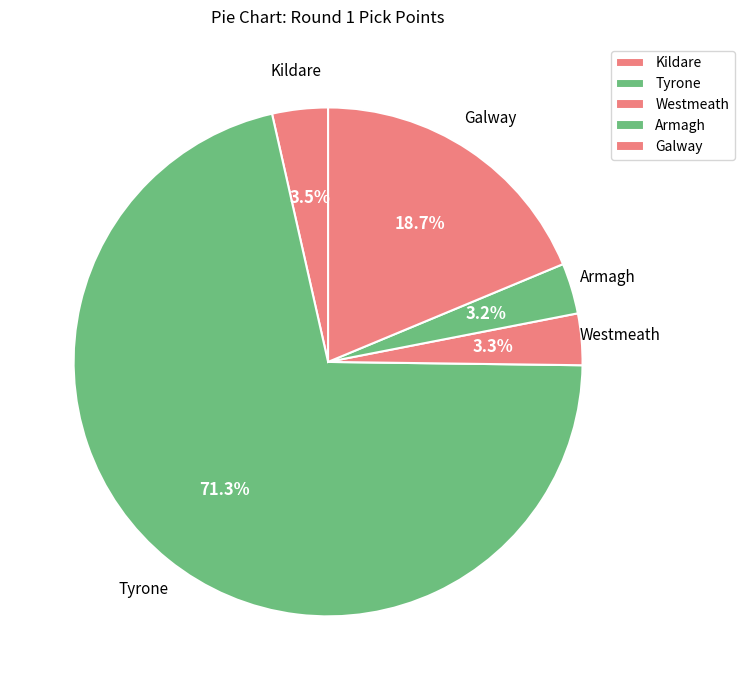

How many slices are in this pie chart?

5